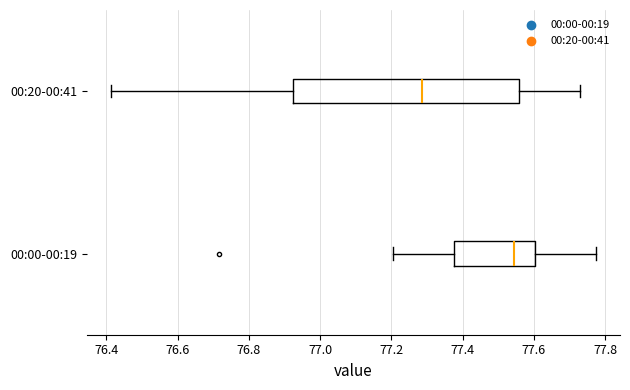

Comparing the boxes themselves (not the whiskers), which one is the widest?

00:20-00:41